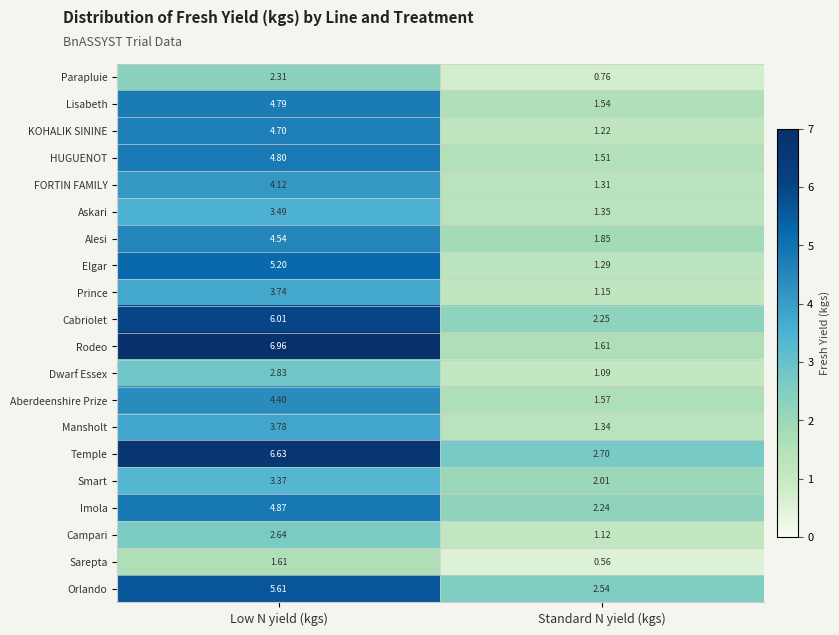

At Standard N yield (kgs), list the series in order from largest to smallest.

Temple, Orlando, Cabriolet, Imola, Smart, Alesi, Rodeo, Aberdeenshire Prize, Lisabeth, HUGUENOT, Askari, Mansholt, FORTIN FAMILY, Elgar, KOHALIK SININE, Prince, Campari, Dwarf Essex, Parapluie, Sarepta